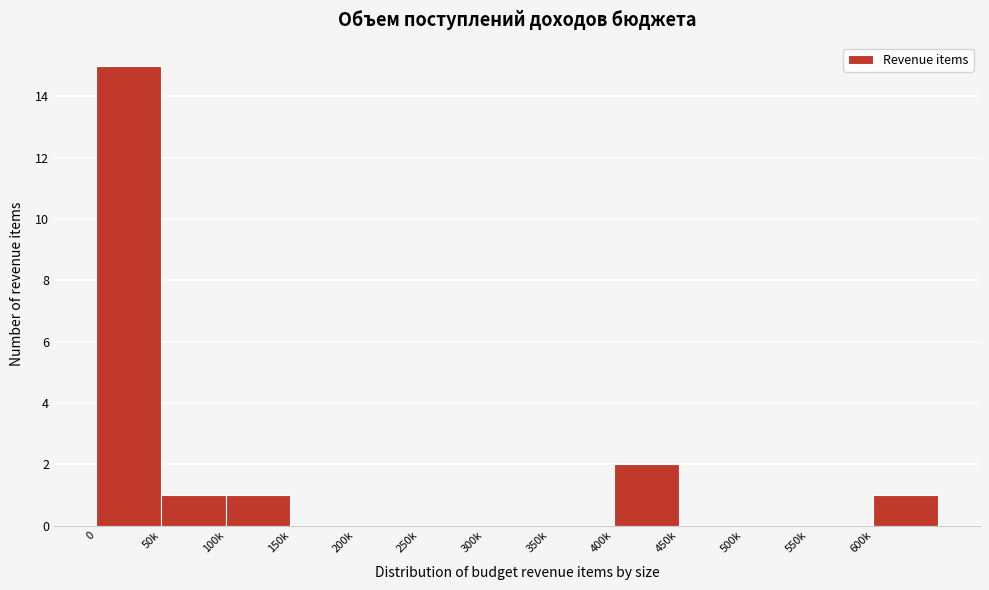

Reading left to right, transcribe all the data shown in this chart.

0=15	50k=1	100k=1	150k=0	200k=0	250k=0	300k=0	350k=0	400k=2	450k=0	500k=0	550k=0	600k=1